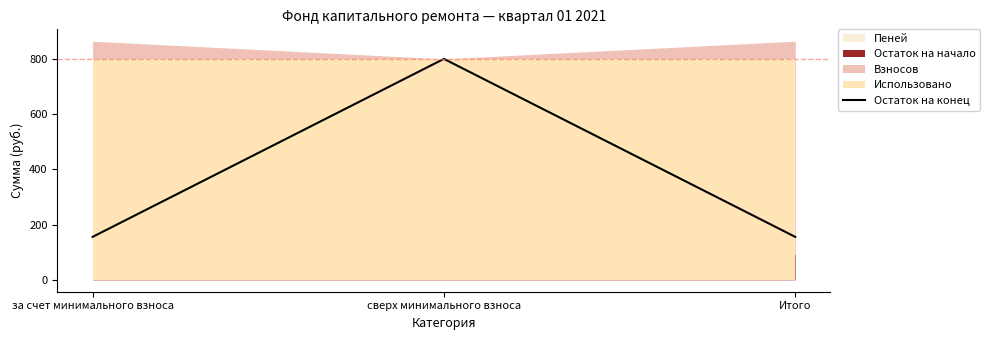

Reading right to left, what are all the values shown in this chart?

Итого=155.4	сверх минимального взноса=800.0	за счет минимального взноса=155.4